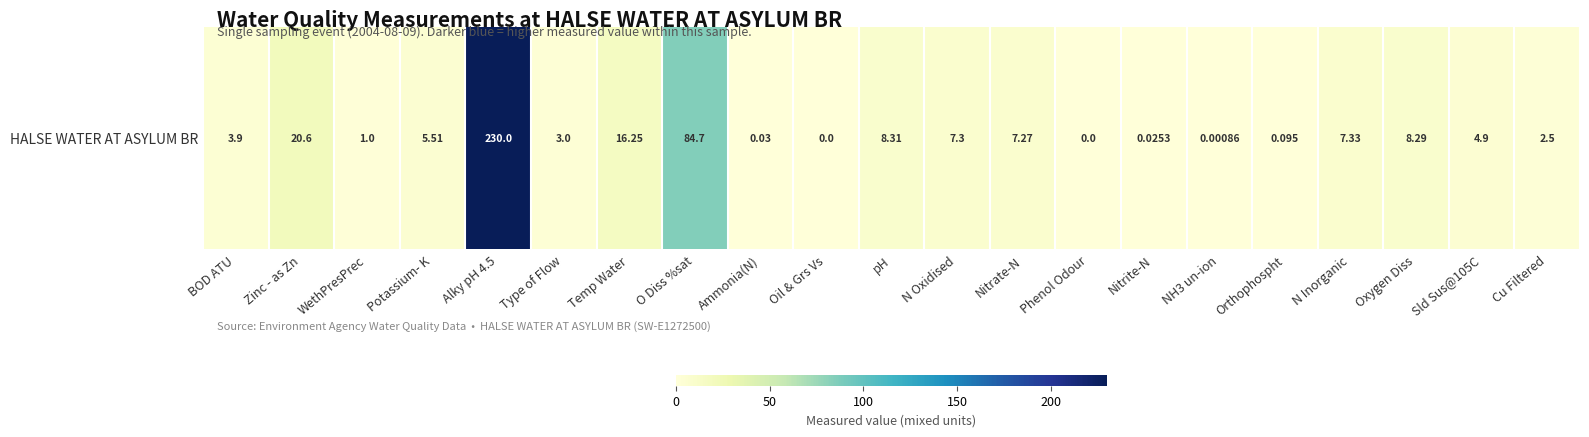

What is the difference between the second highest and second lowest values?

84.7